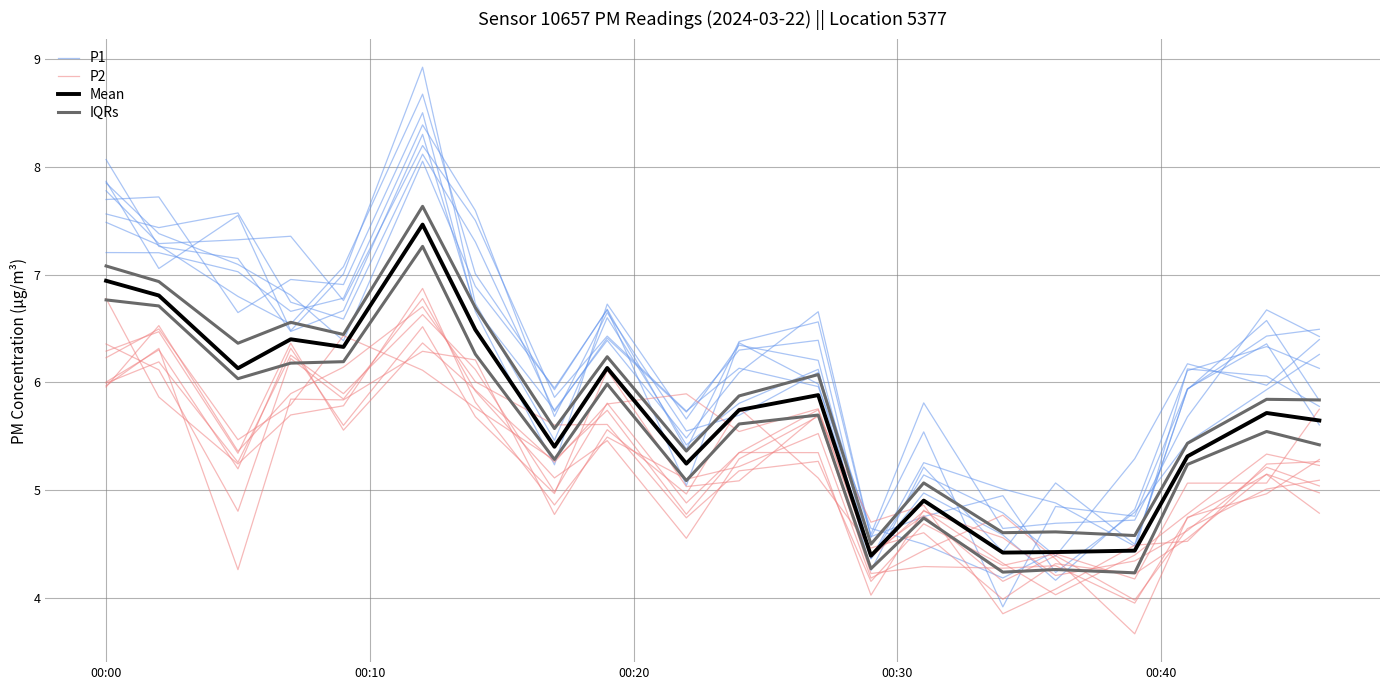

Where does the P1 series first go above 6?

00:00